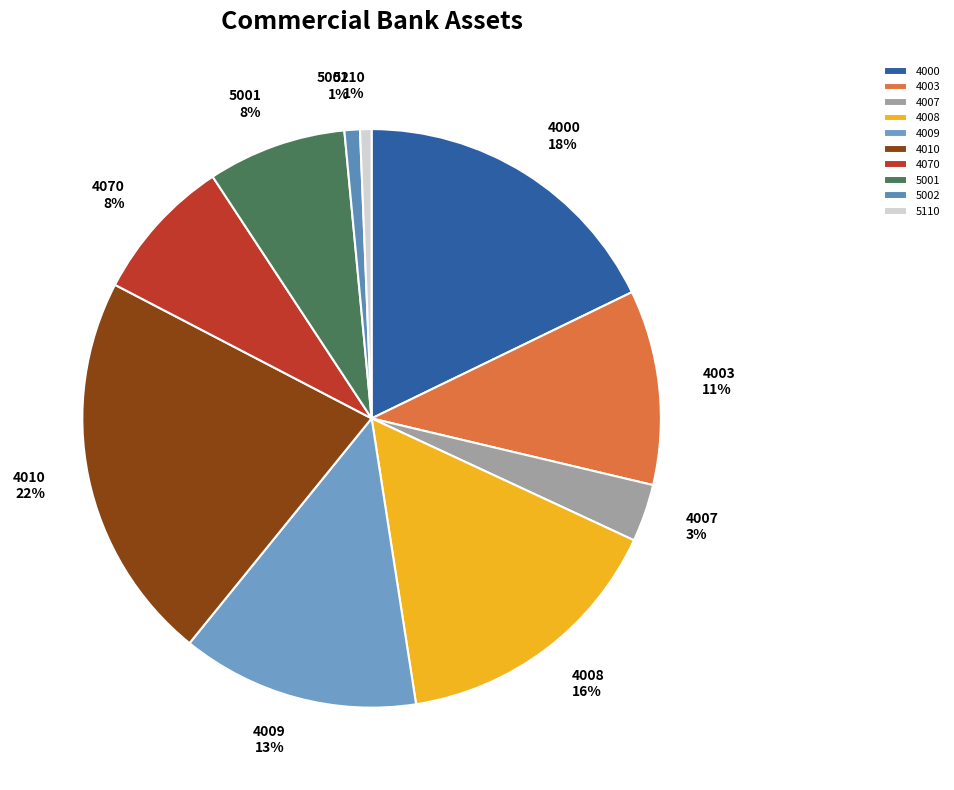

How many slices are in this pie chart?

10